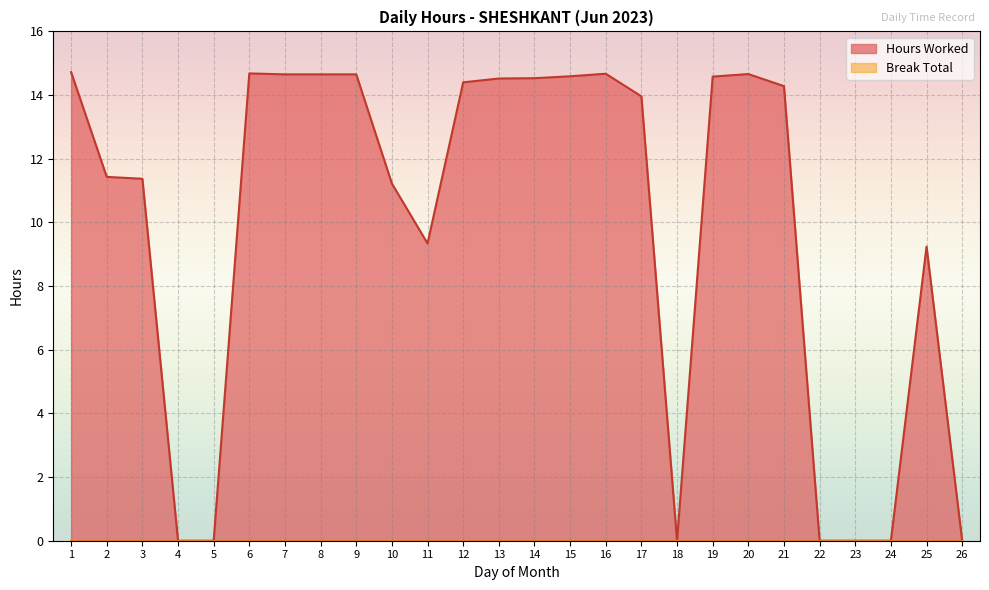

What is the maximum value shown in the chart?

14.7